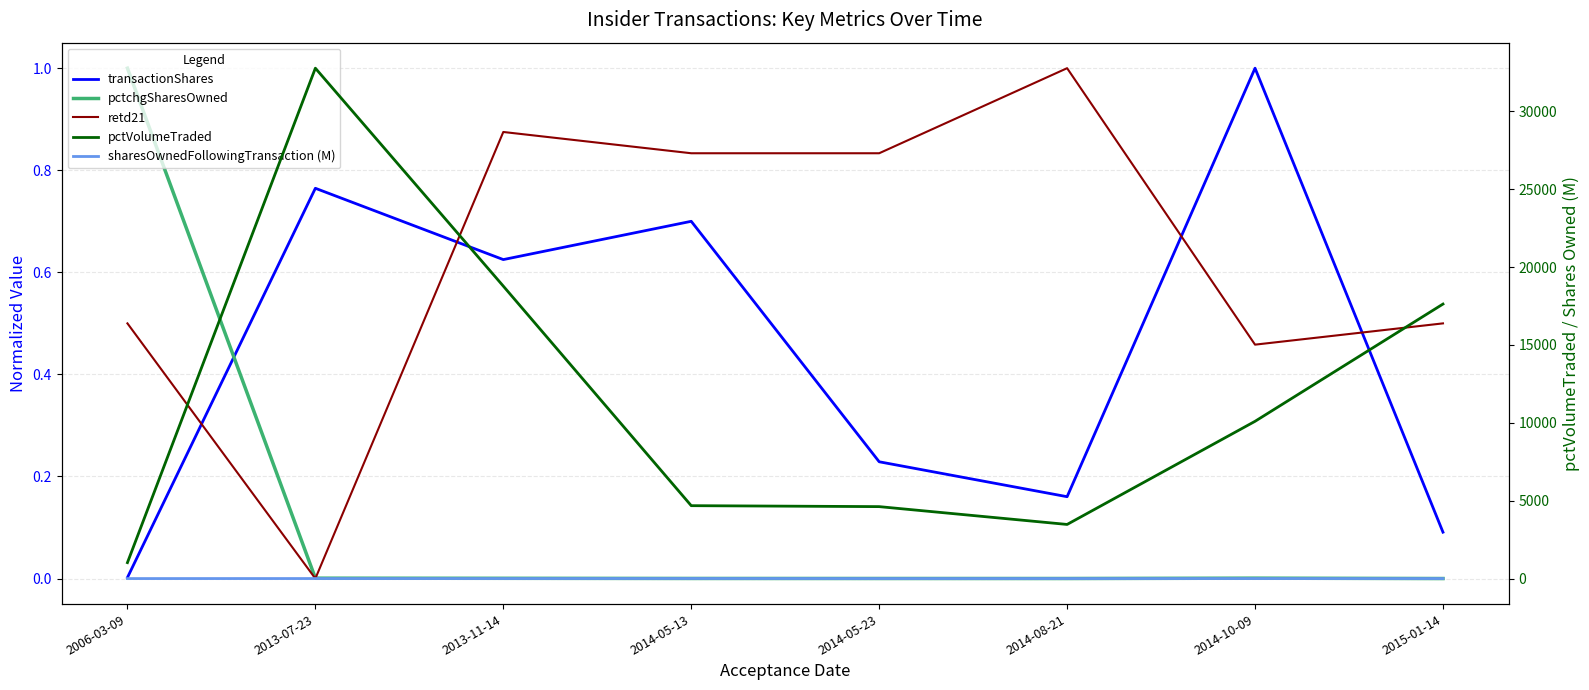

True or false: pctVolumeTraded has a value of 4680.0 at 2014-05-13.

True